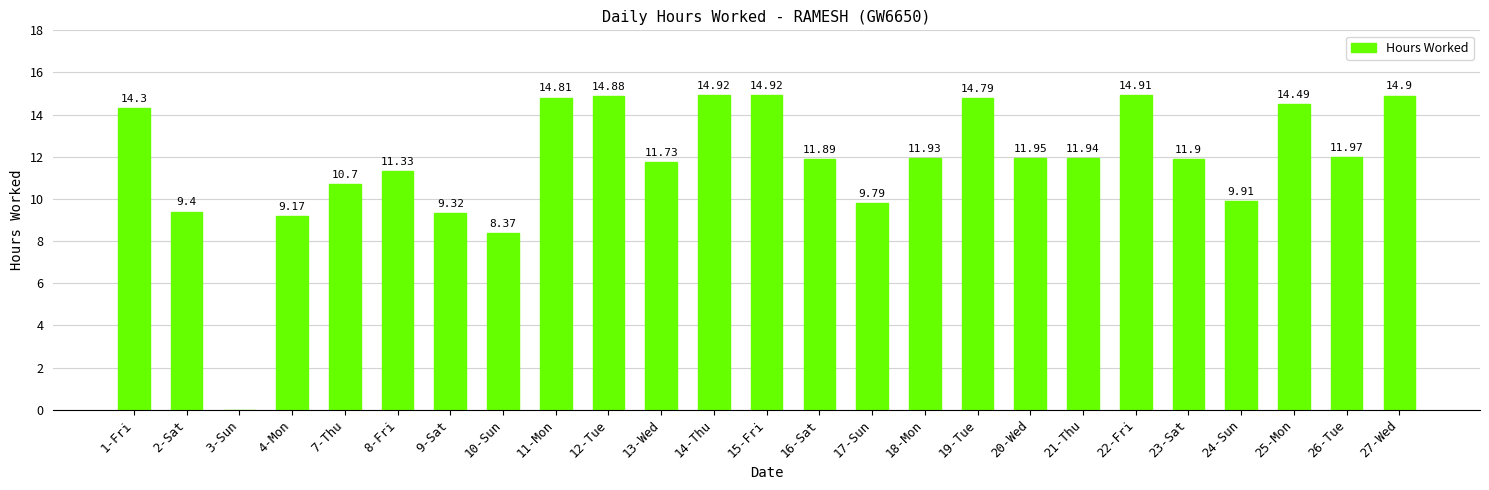

What is the sum of all values?

294.2